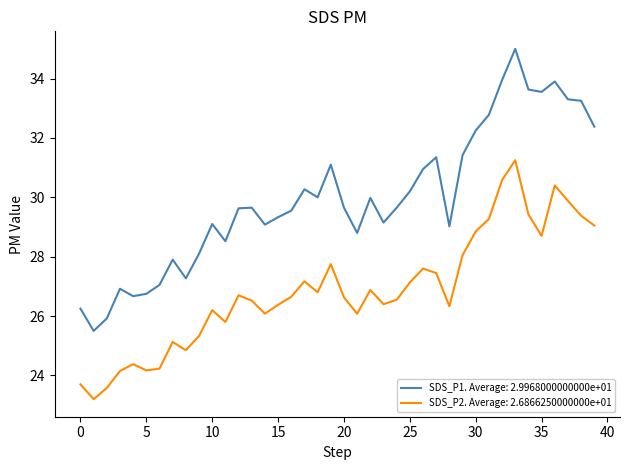

True or false: SDS_P1. Average: 2.9968000000000e+01 and SDS_P2. Average: 2.6866250000000e+01 intersect in this chart.

False